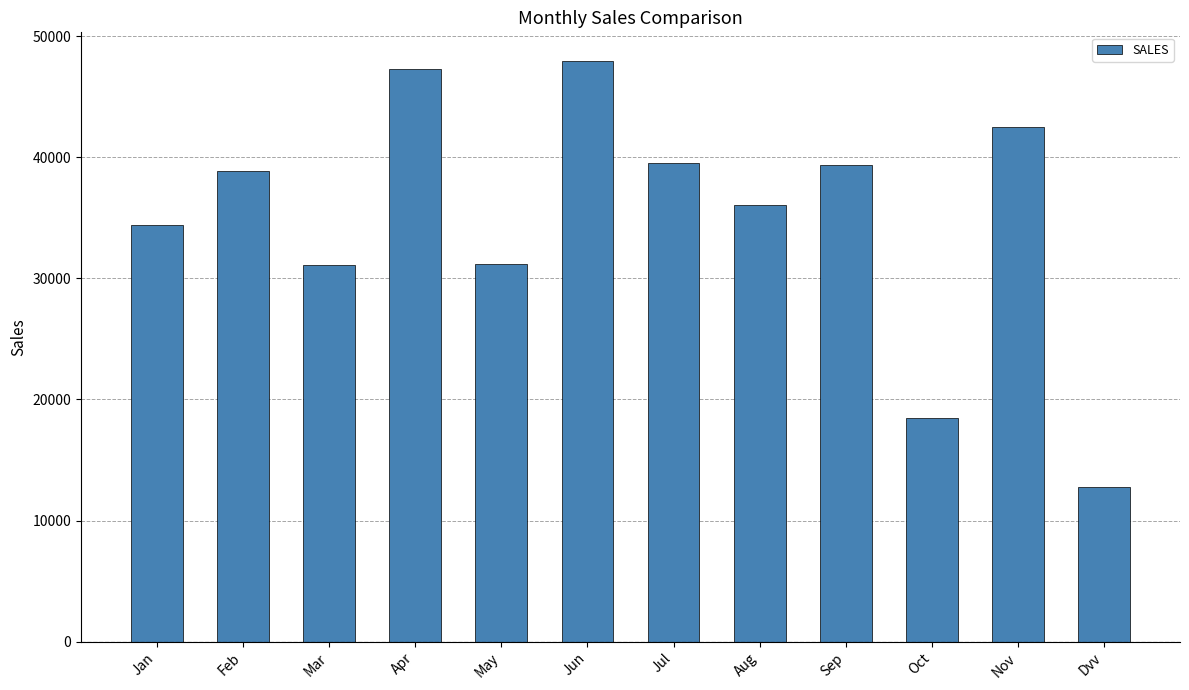

Count the number of data series in this chart.

1